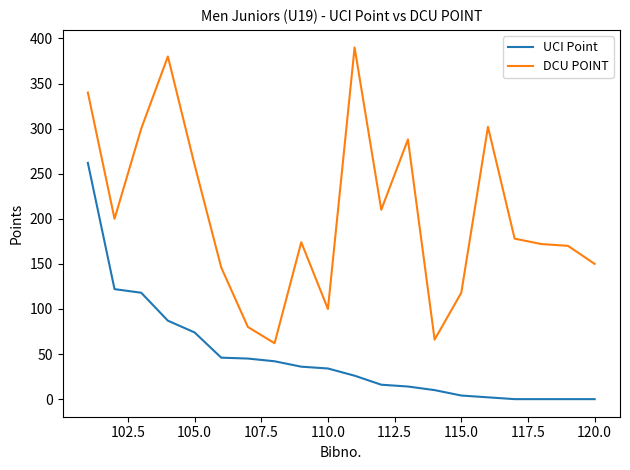

Rank the series by their maximum value, from highest to lowest.

DCU POINT, UCI Point